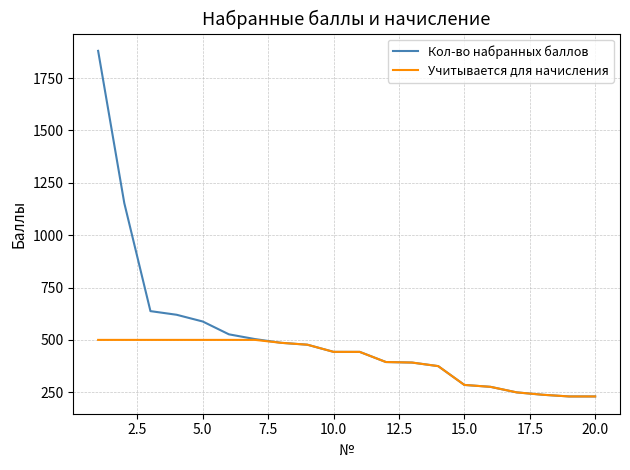

What is the greatest value displayed?

1880.0